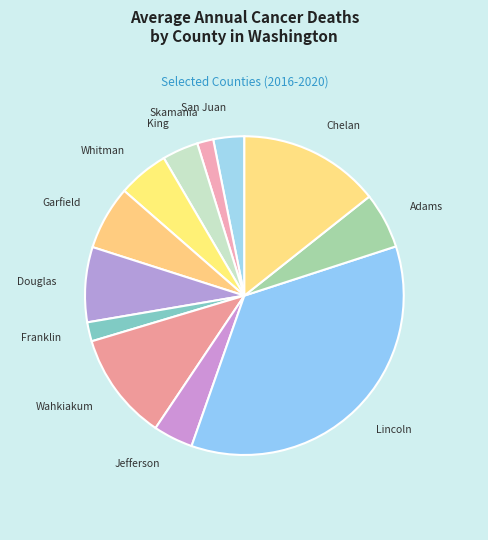

Does Chelan account for over 50% of the chart?

No